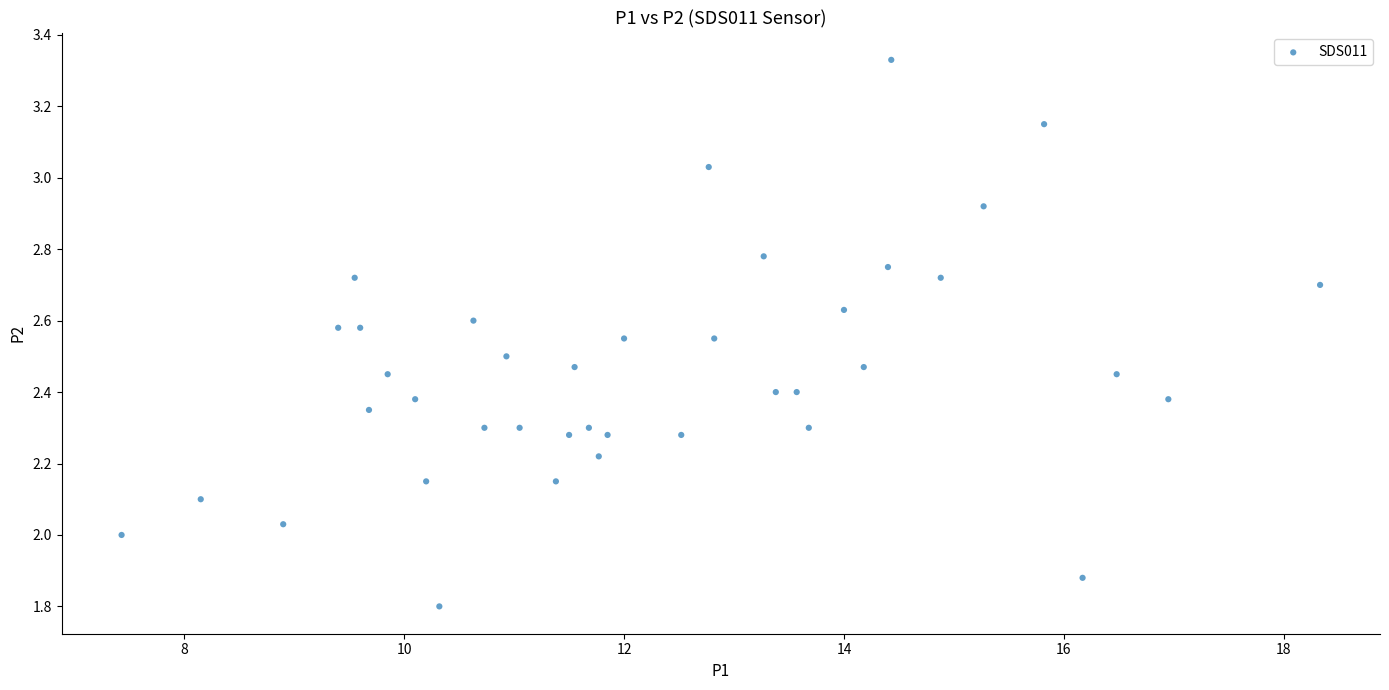

What is the range of Y values (max minus min)?

1.5